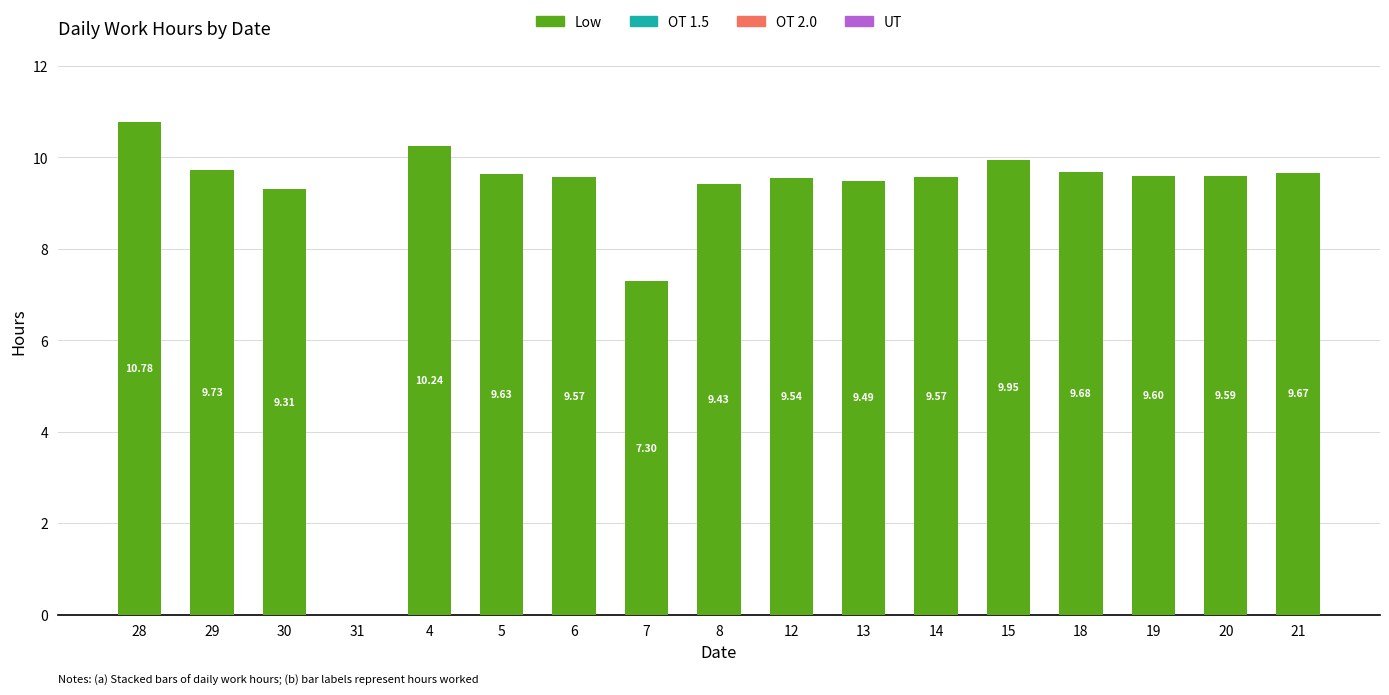

What is the ratio of the value at 5 to the value at 15?

1.0